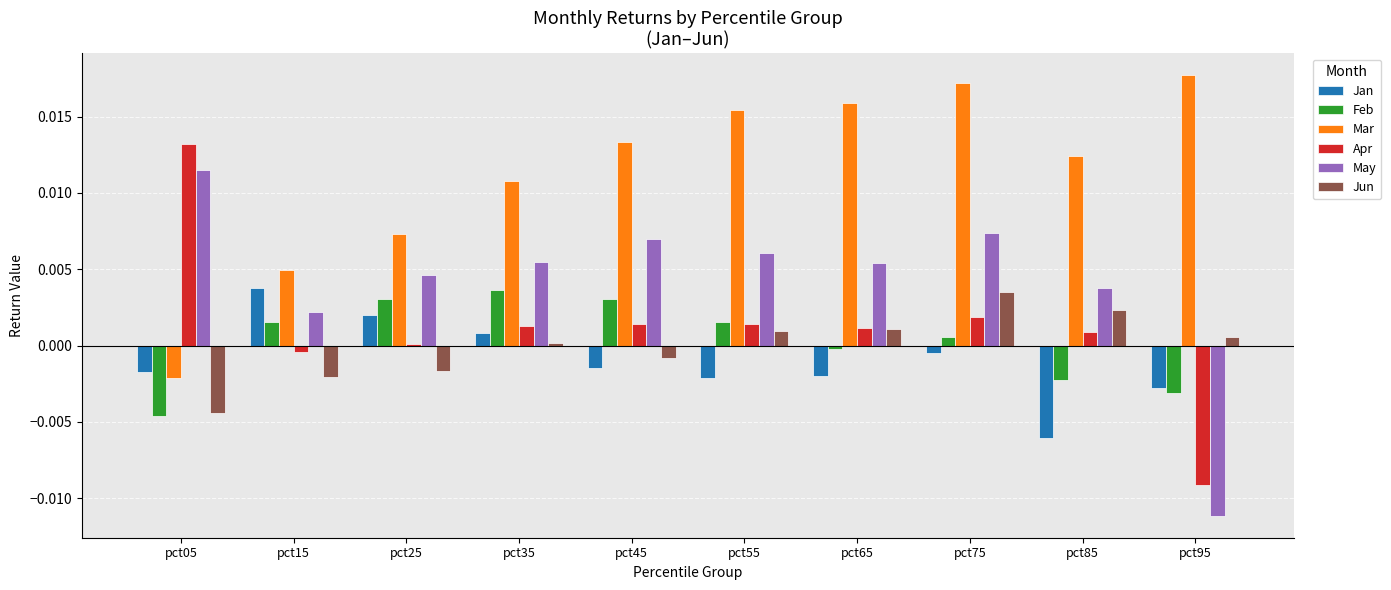

How many negative values does the Mar series have?

1